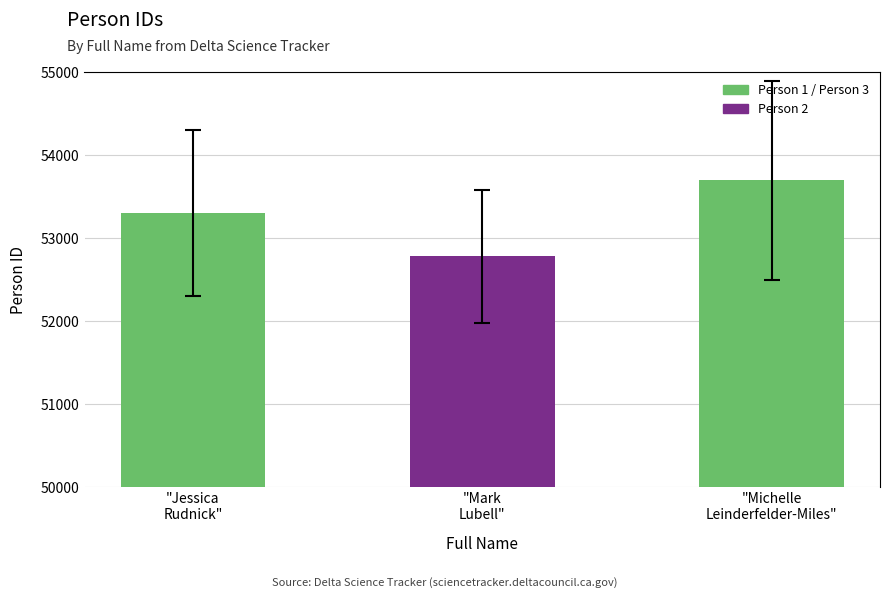

Approximately how many times larger is the value at "Jessica
Rudnick" compared to "Mark
Lubell"?

1.0